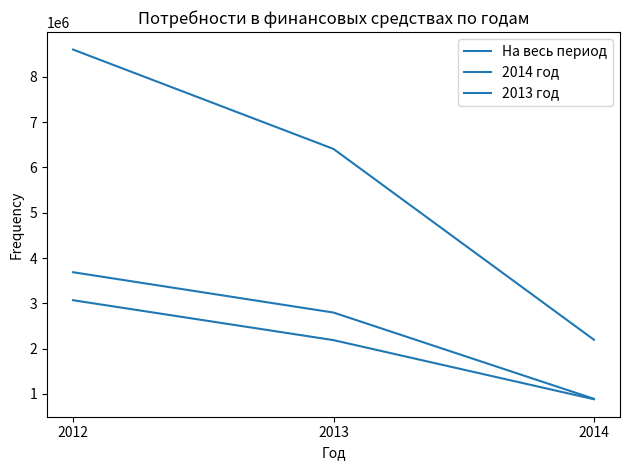

Does the chart display data point markers on the line(s)?

No